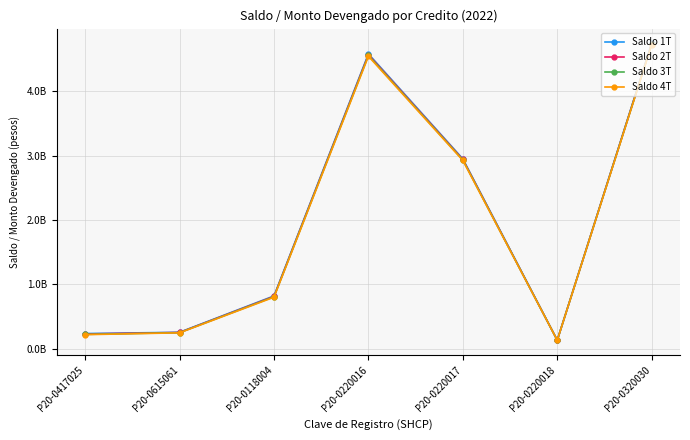

The value of Saldo 4T at P20-0220018 is 133181455.8. True or false?

True